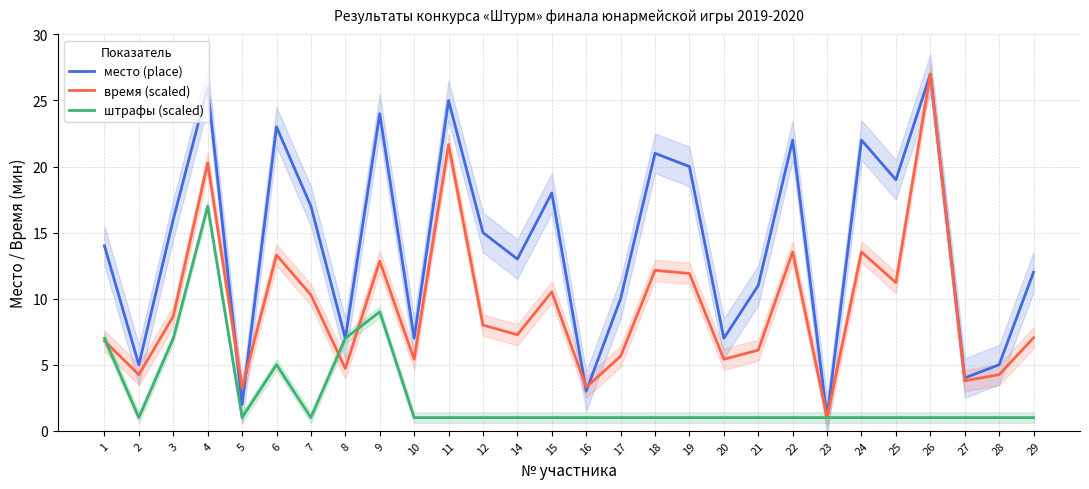

Which category has the lowest value across all series?

23